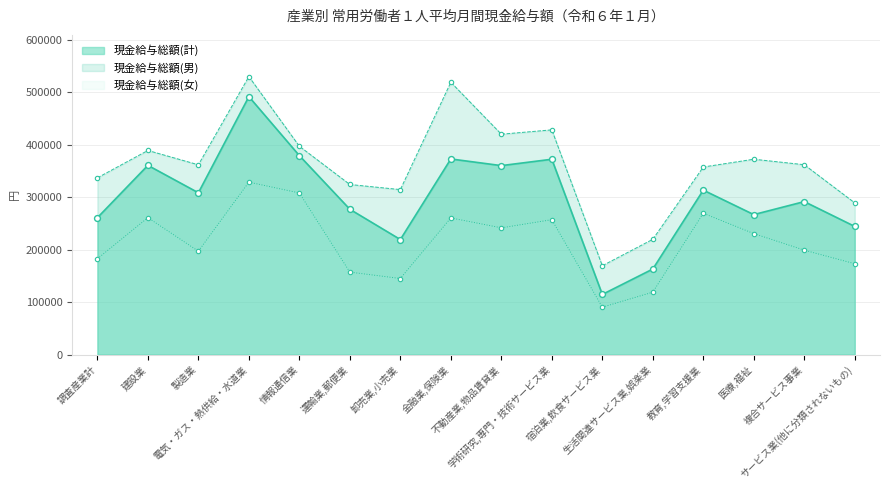

At how many categories does at least one series exceed 174203?

15